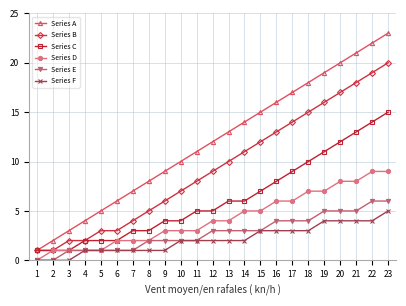

Which series has the widest spread of values?

Series A